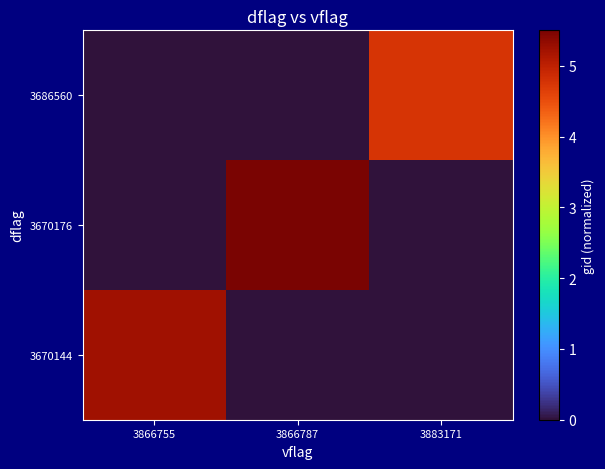

Count the number of categories in the chart.

3